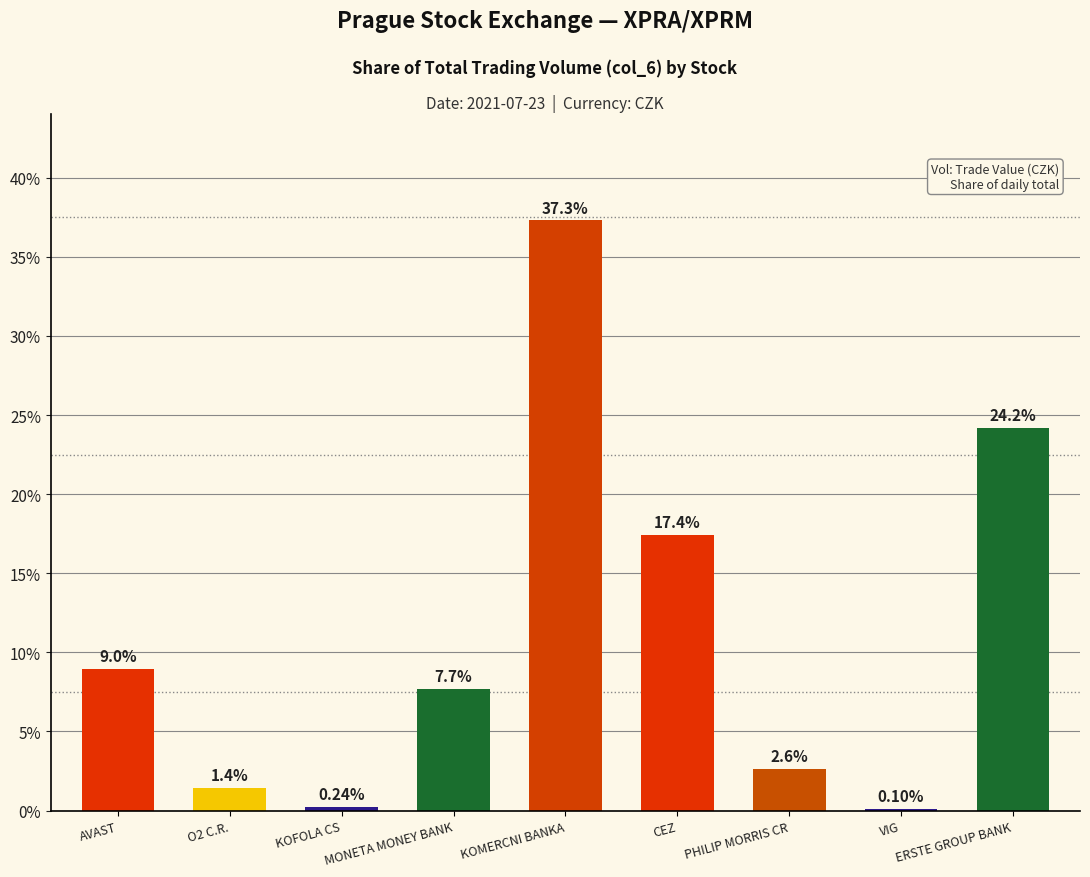

At which label is the value closest to 18?

CEZ